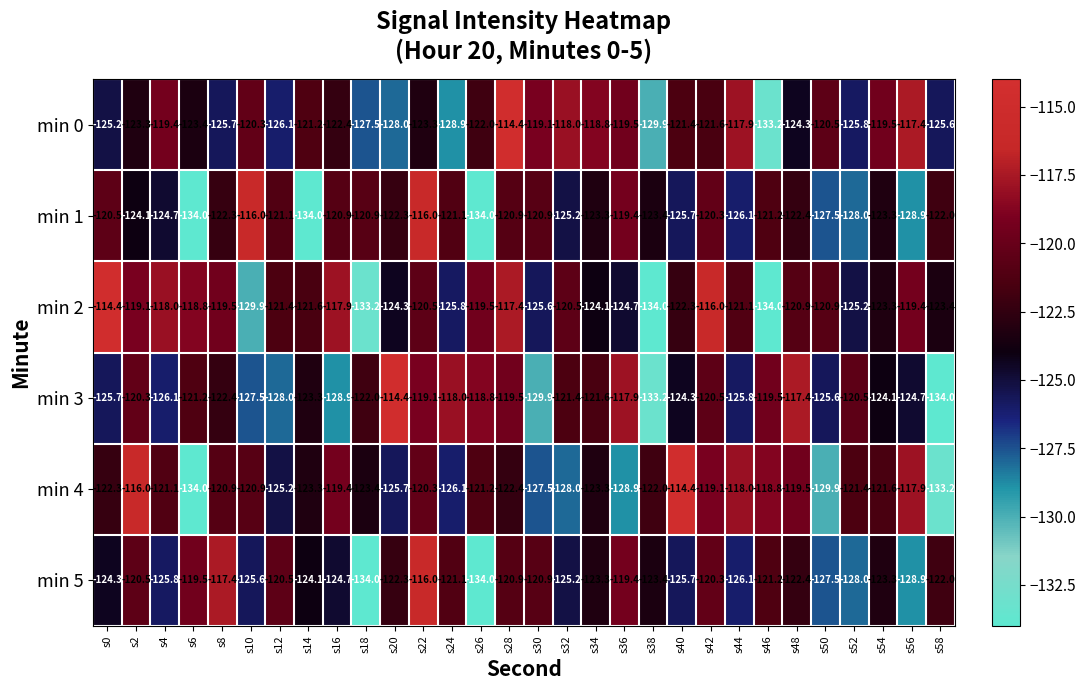

The min 2 series shows -83.1 at s34. True or false?

False